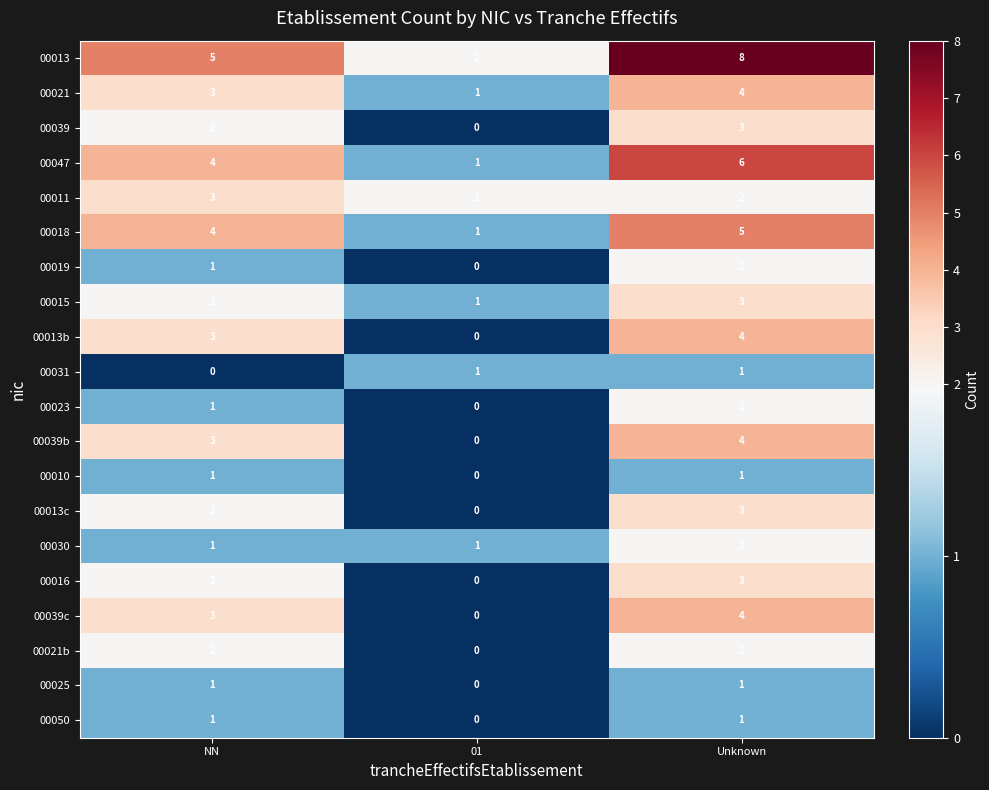

Which series changed the most between 01 and Unknown?

00013